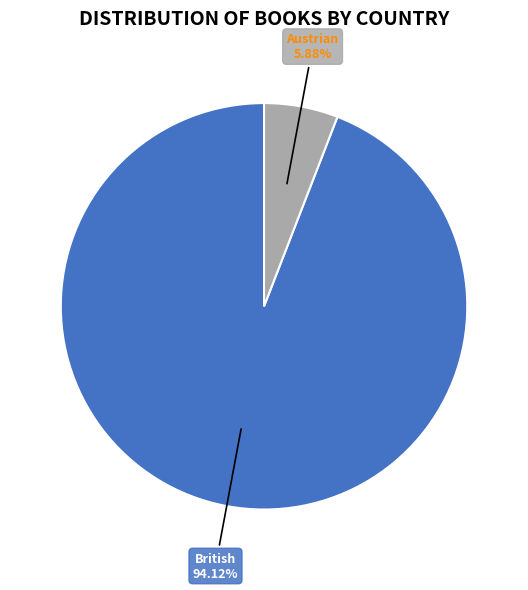

What percentage is the Austrian slice, to the nearest percent?

6%